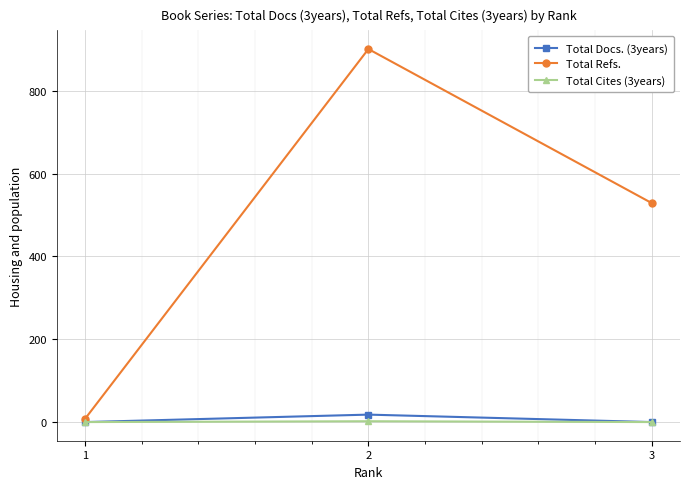

Which series has the largest total across all categories?

Total Refs.